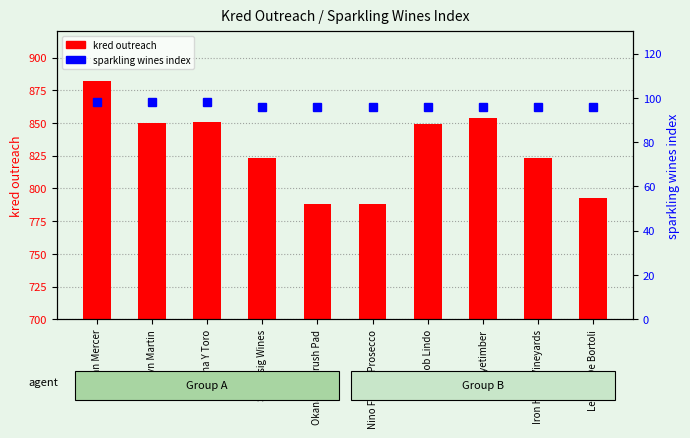

How many data points in kred outreach are above 849?

4